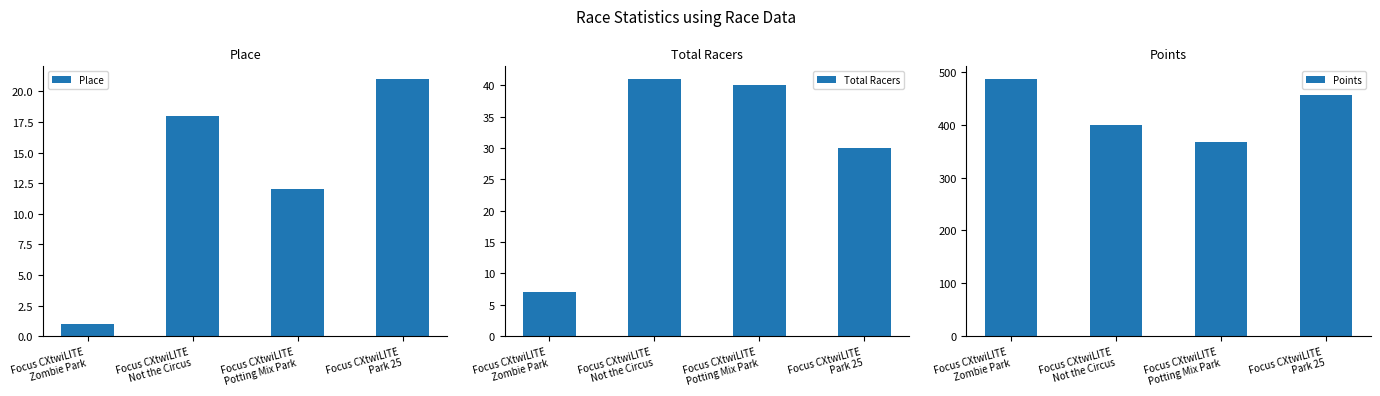

The value of Total Racers at Focus CXtwiLITE
Zombie Park is 11.3. True or false?

False